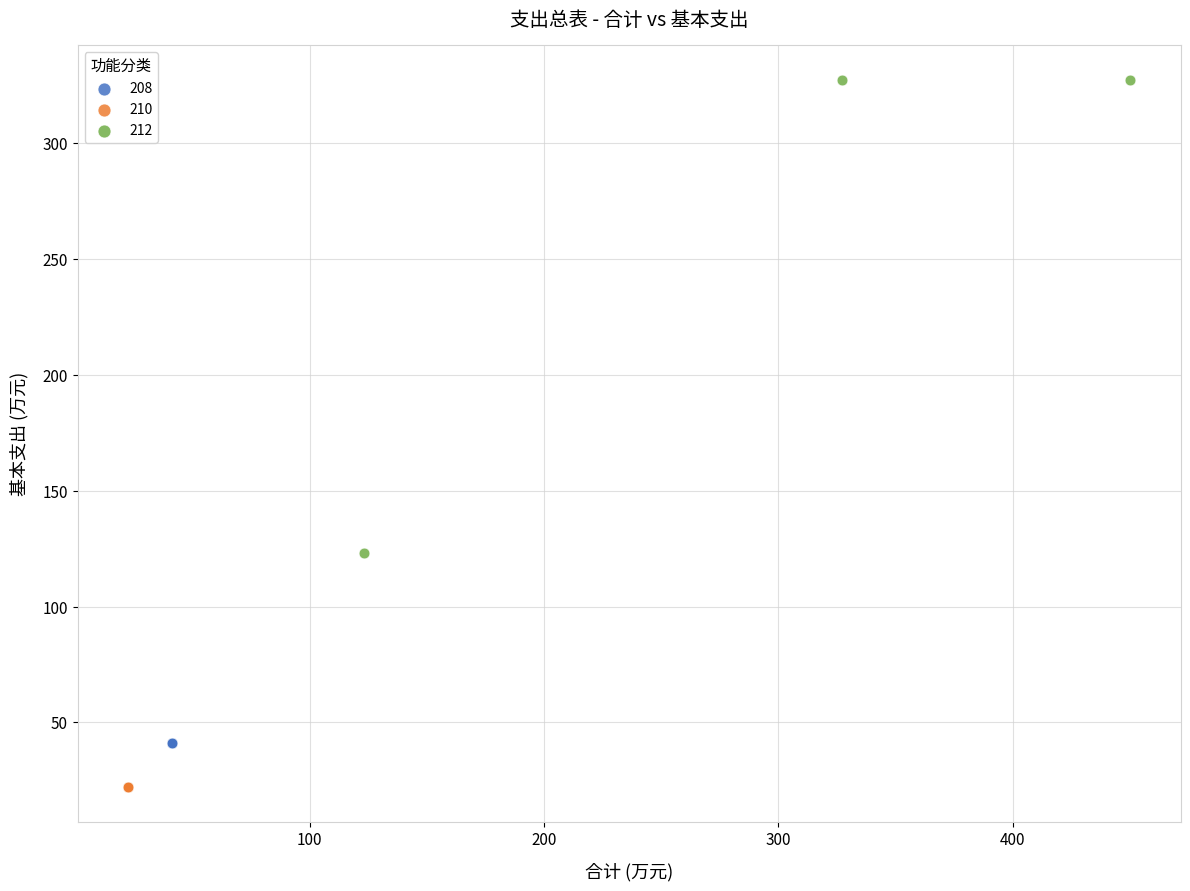

Which series reaches the maximum Y coordinate?

212